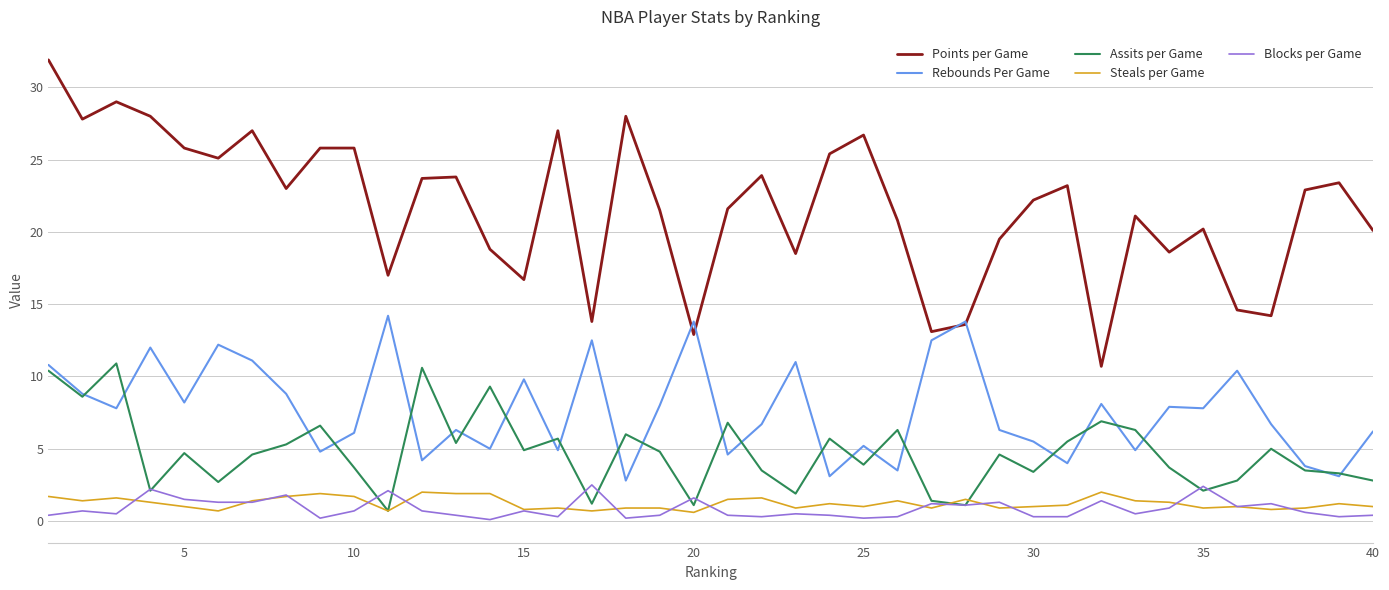

Which series has the largest total across all categories?

Points per Game